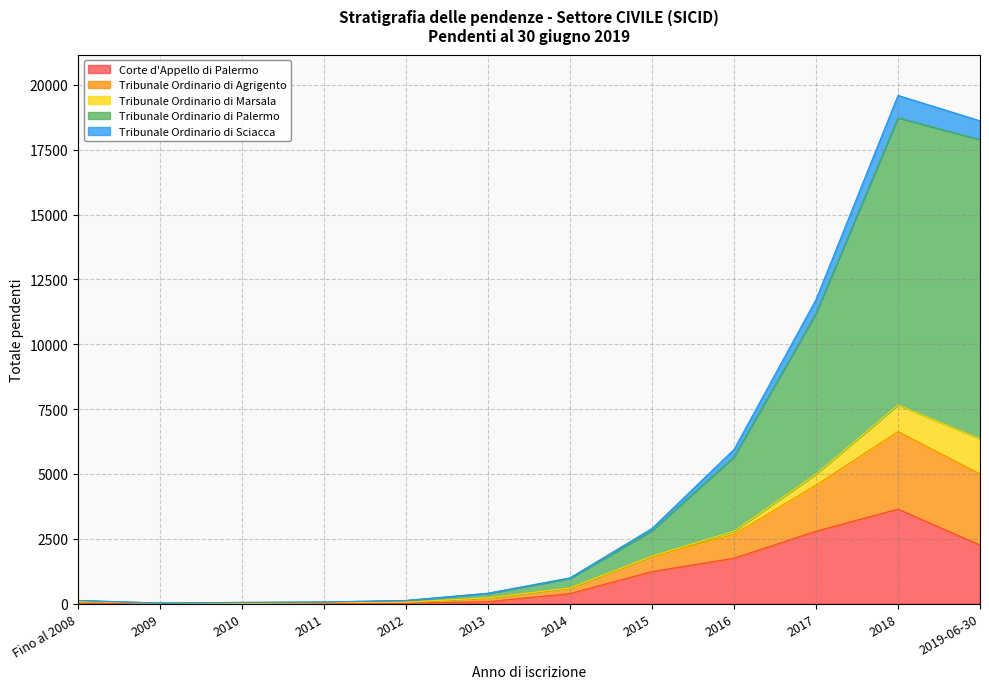

Which category has the highest value in the Corte d'Appello di Palermo series?

2018